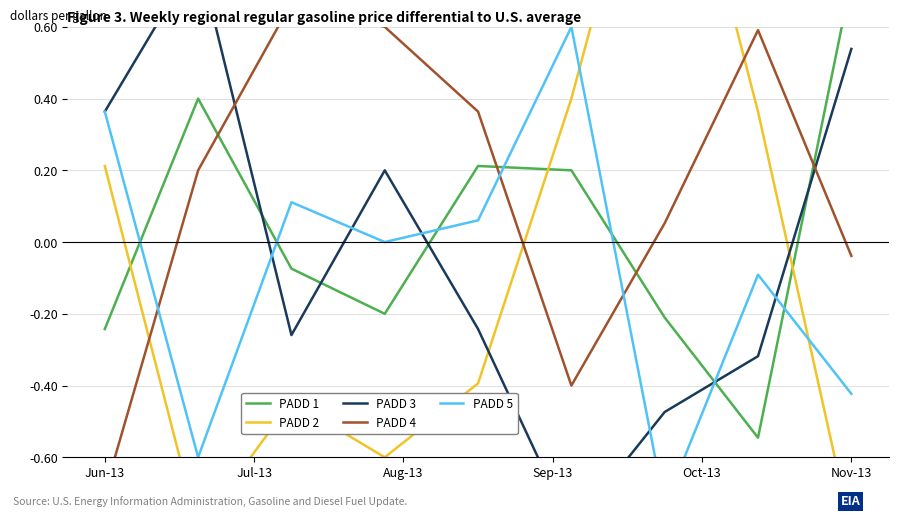

How many data points in PADD 2 are above 0?

4